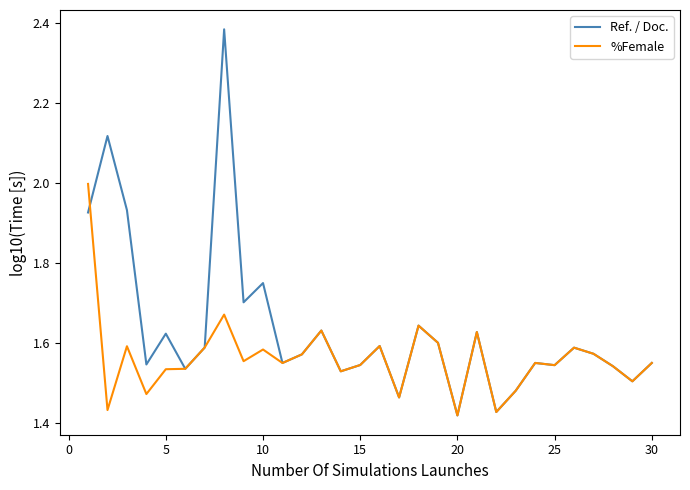

What is the highest value of the %Female series?

2.0